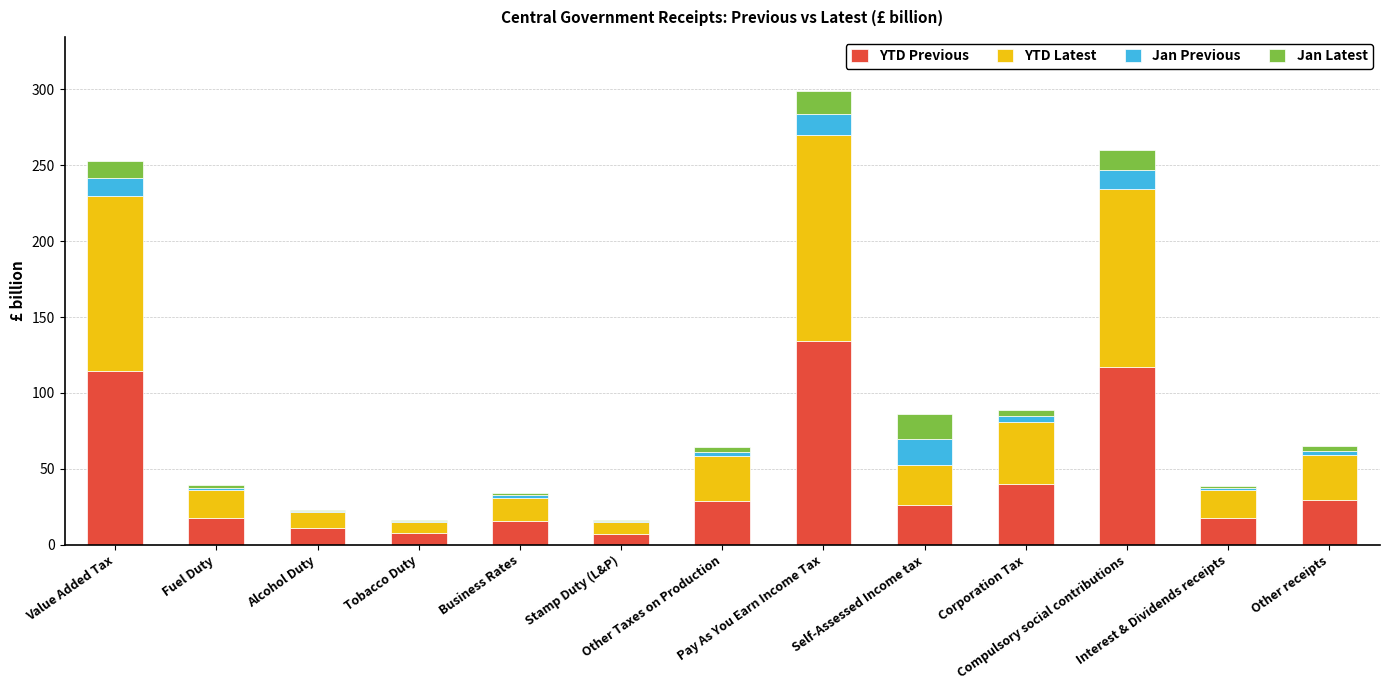

What is the sum of all YTD Previous values?

567.7